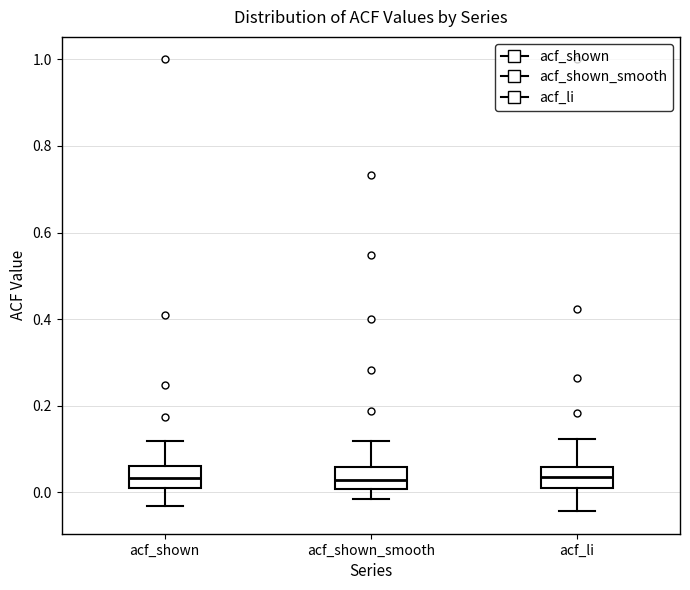

Reading left to right, transcribe this box plot: for each box, give where its median line is, the range the box spans, and where its two whiskers end, as read against the y-axis. The values are not printed on the chart, so give them approximately, as read against the axis.

acf_shown: median 0.04, box 0.00 to 0.06, whiskers -0.04 to 0.12
acf_shown_smooth: median 0.02, box 0.00 to 0.06, whiskers -0.02 to 0.12
acf_li: median 0.04, box 0.02 to 0.06, whiskers -0.04 to 0.12